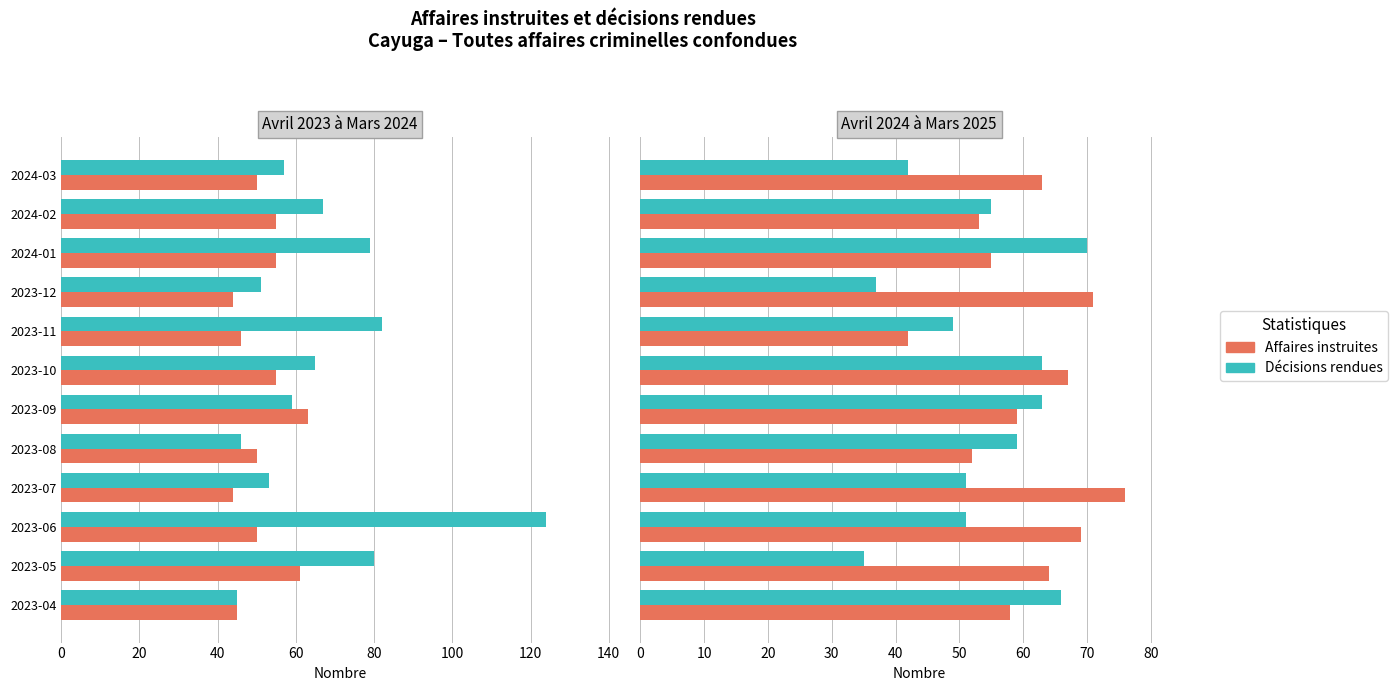

Which series has the largest range (max minus min)?

Décisions rendues